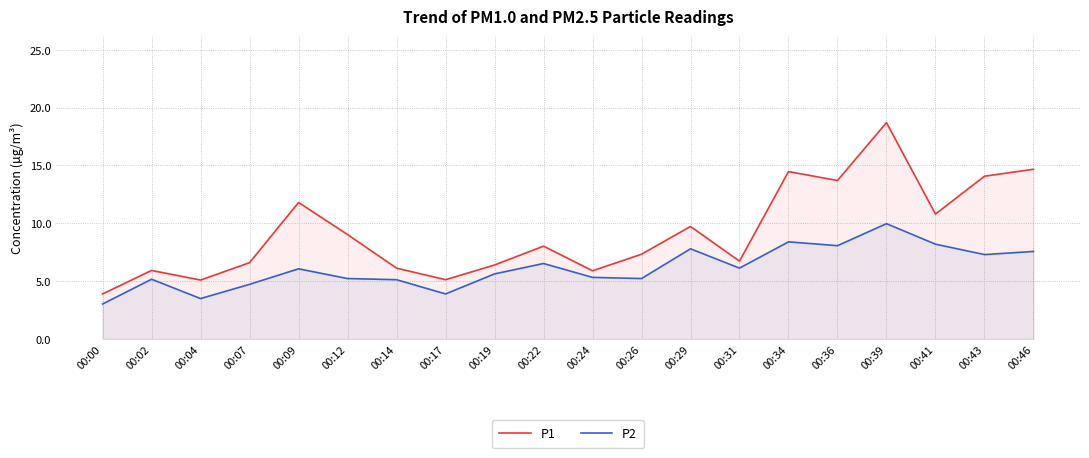

The P2 series shows 2.3 at 00:09. True or false?

False